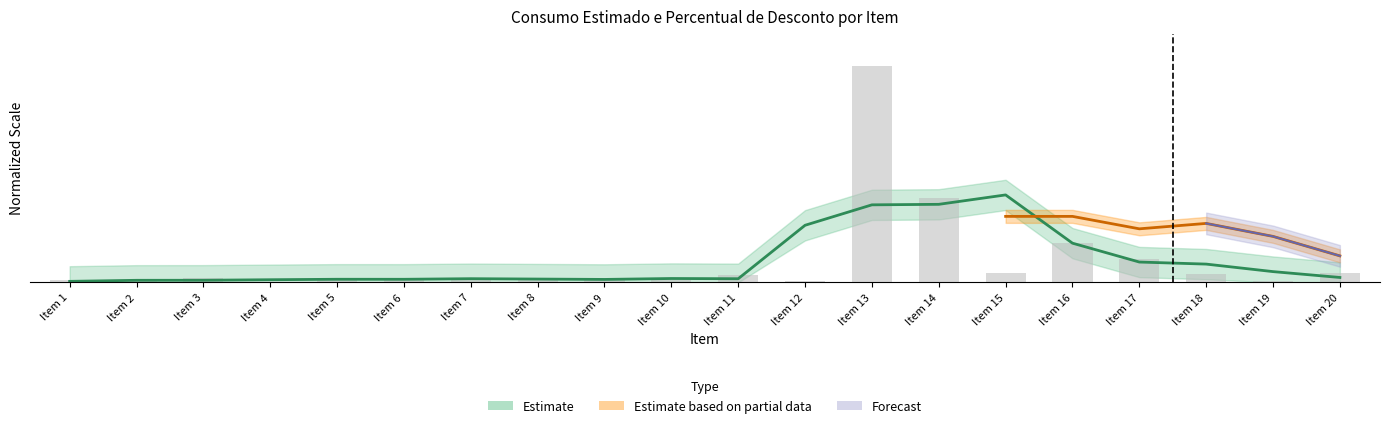

Does the chart contain stacked bars?

No